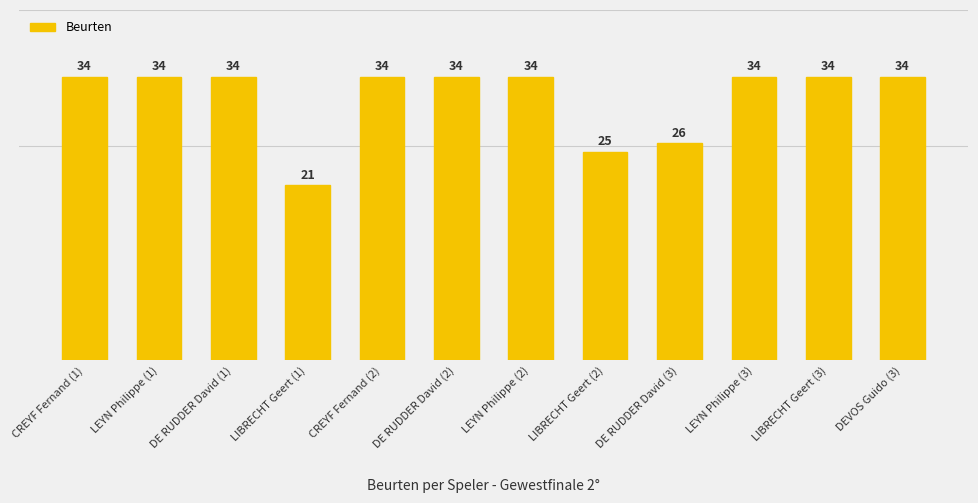

What is the label of the 6th bar from the left?

DE RUDDER David (2)